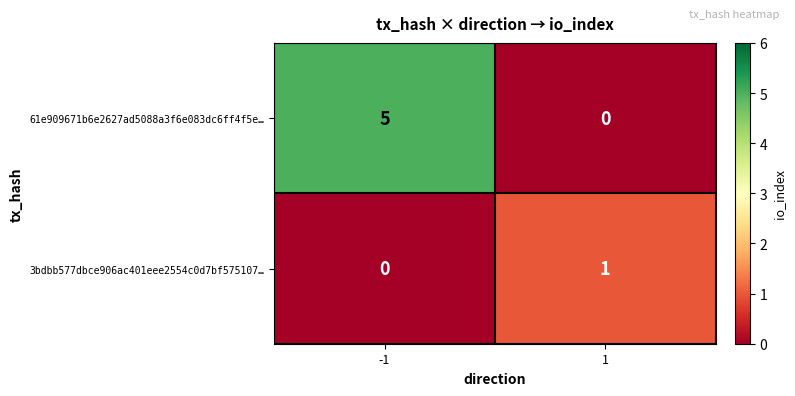

The 3bdbb577dbce906ac401eee2554c0d7bf575107… series shows 2 at 1. True or false?

False